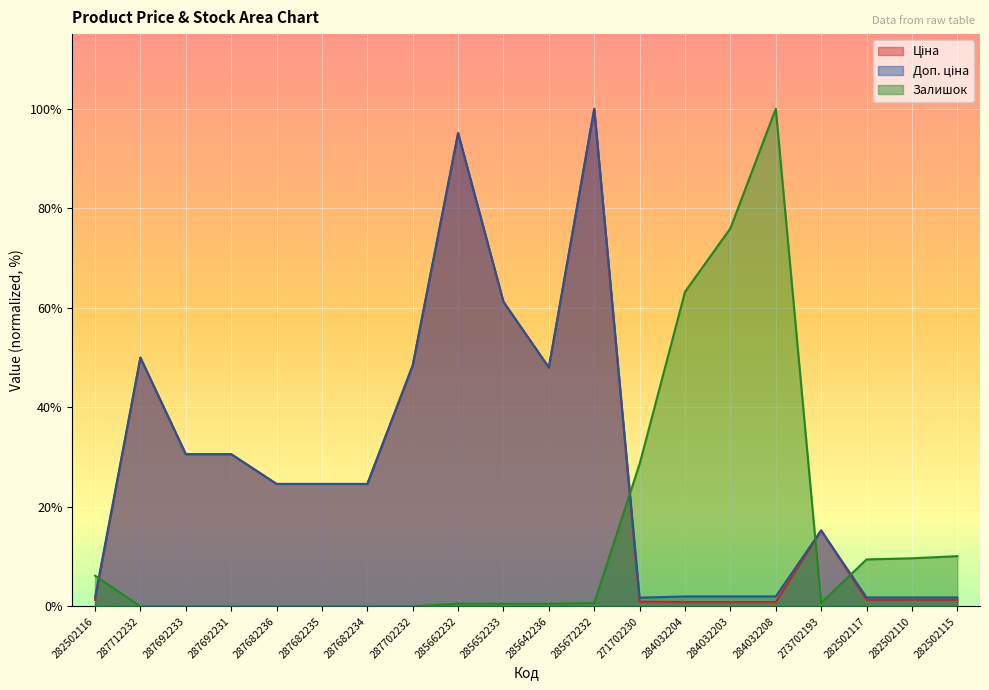

Which series has the largest total across all categories?

Доп. ціна